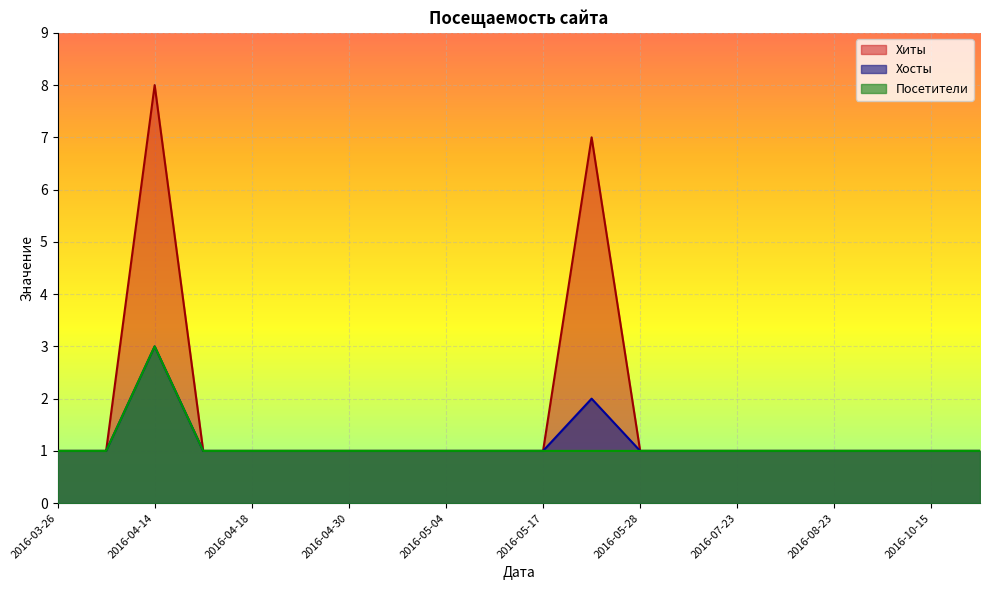

Reading left to right, extract all data points from this chart.

Хиты: 1	1	8	1	1	1	1	1	1	1	1	7	1	1	1	1	1	1	1	1
Хосты: 1	1	3	1	1	1	1	1	1	1	1	2	1	1	1	1	1	1	1	1
Посетители: 1	1	3	1	1	1	1	1	1	1	1	1	1	1	1	1	1	1	1	1